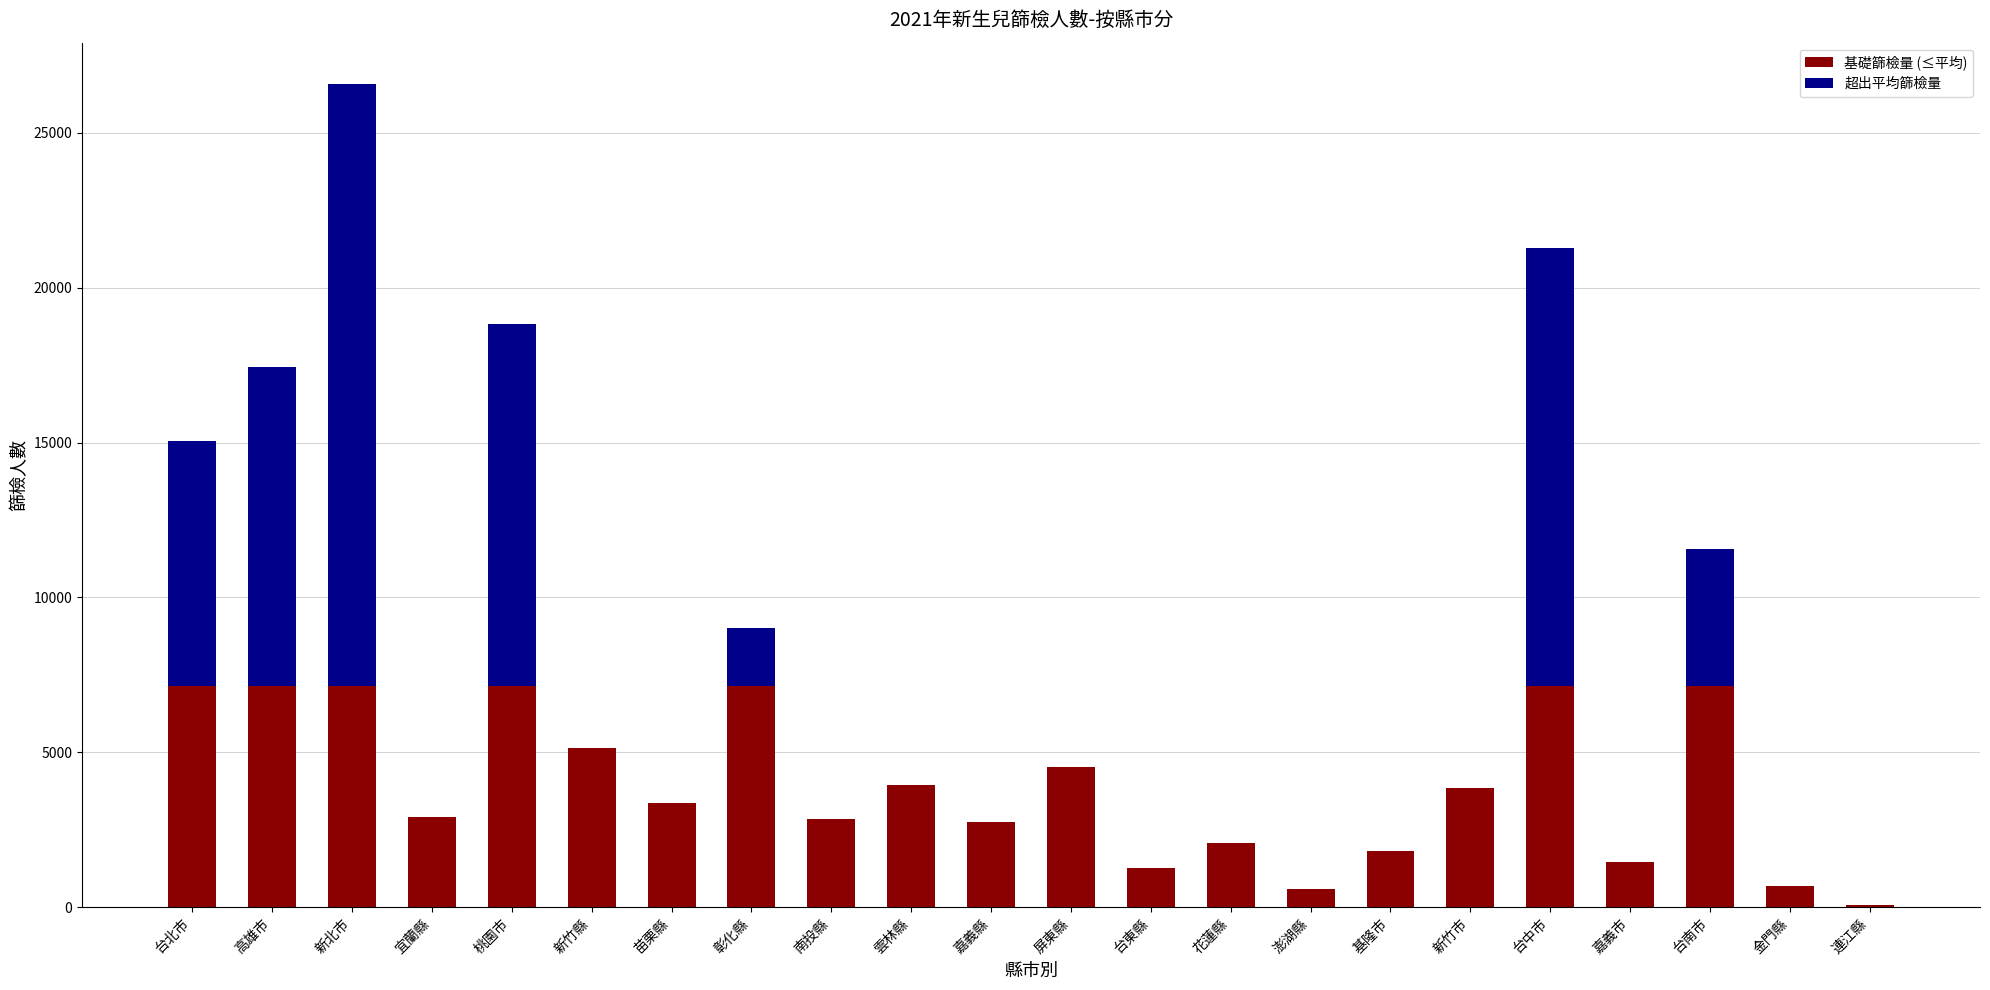

What is the sum of all 基礎篩檢量 (≤平均) values?

87382.1